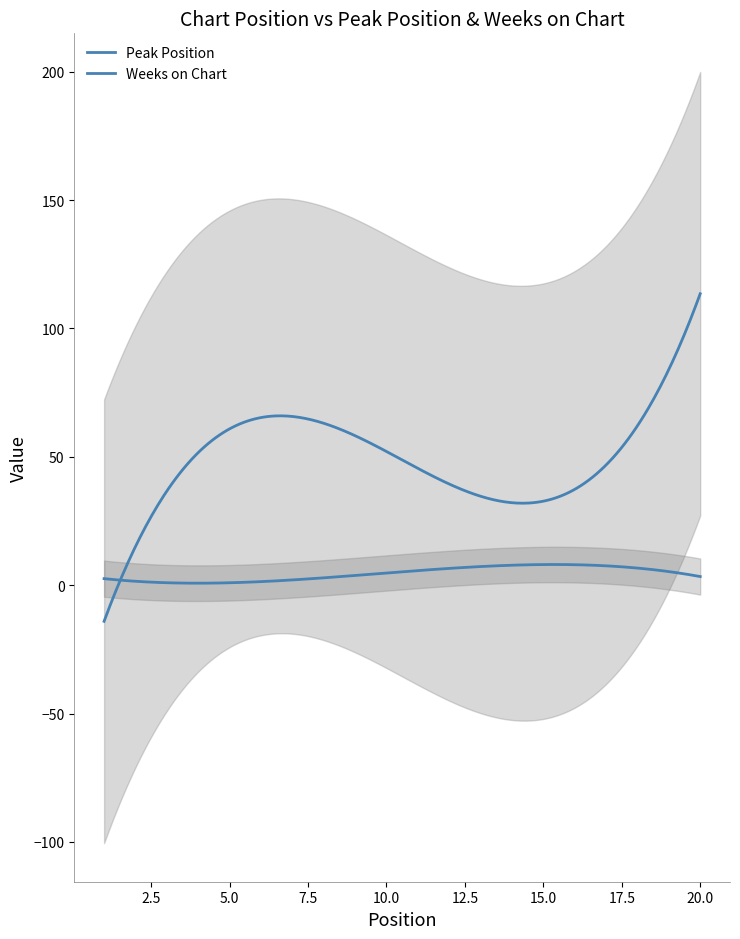

Which series has the largest range (max minus min)?

Weeks on Chart